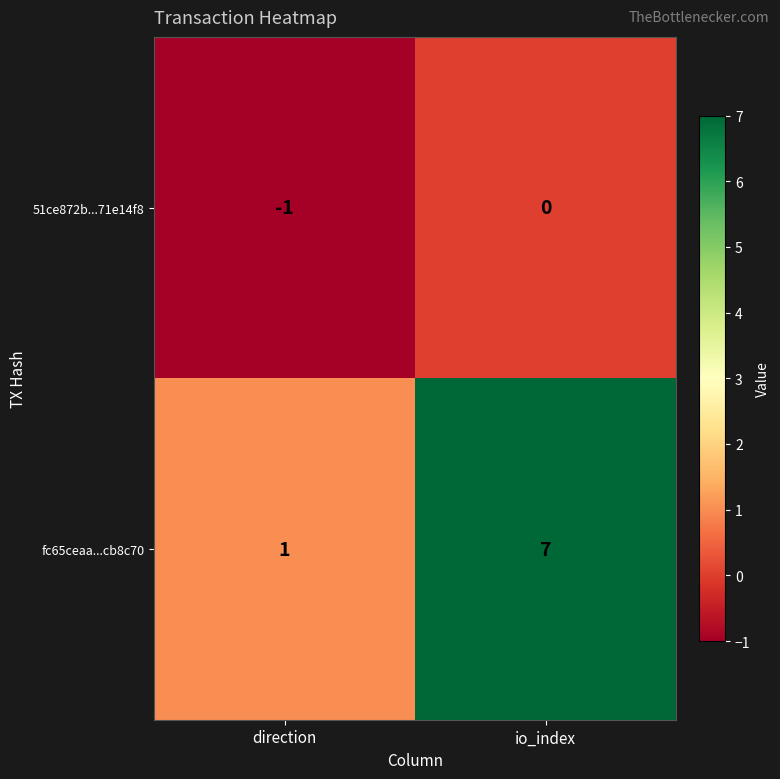

What is the difference between the fc65ceaa...cb8c70 values at io_index and direction?

6